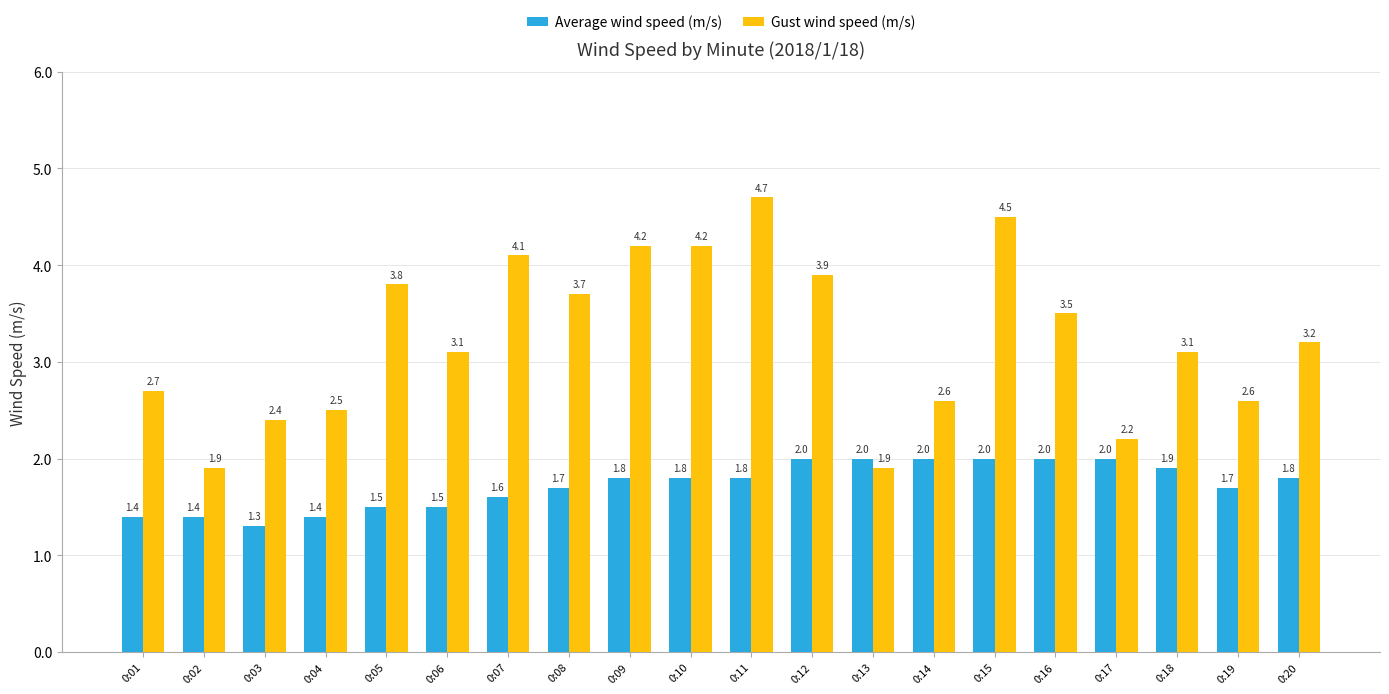

How many bars are there in total?

40